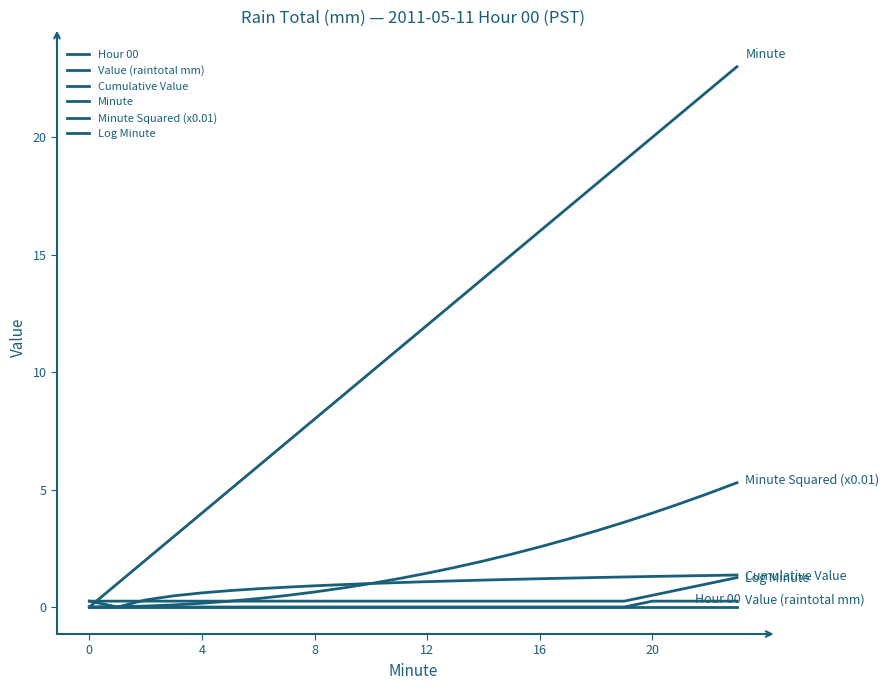

Which series has the largest total across all categories?

Minute